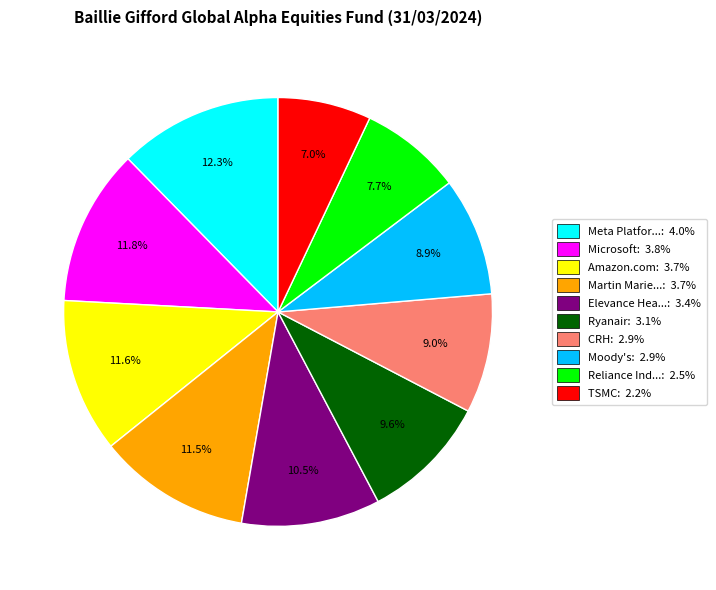

What is the total percentage of Reliance Ind...: 2.5% and Martin Marie...: 3.7%?

19.2%